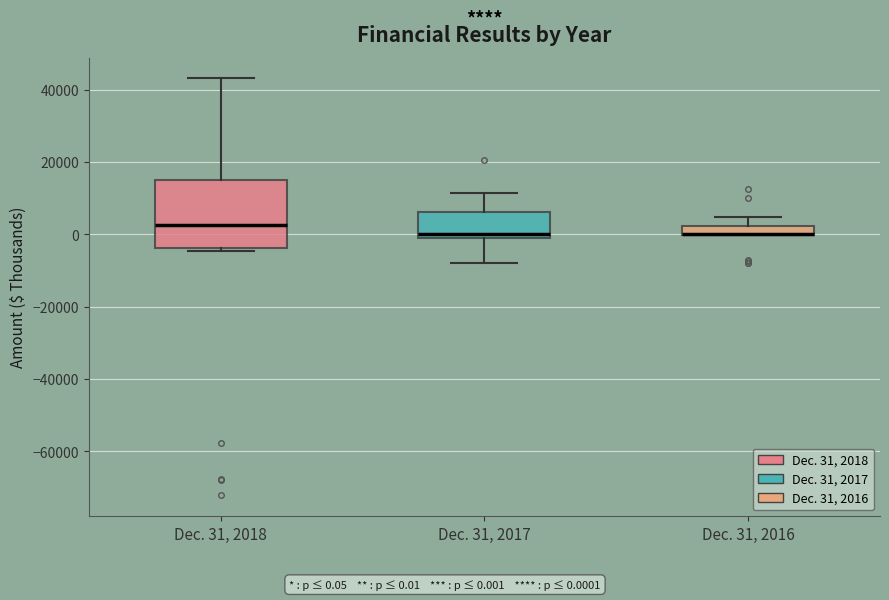

Which box is the tallest, from its lower edge to its upper edge?

Dec. 31, 2018